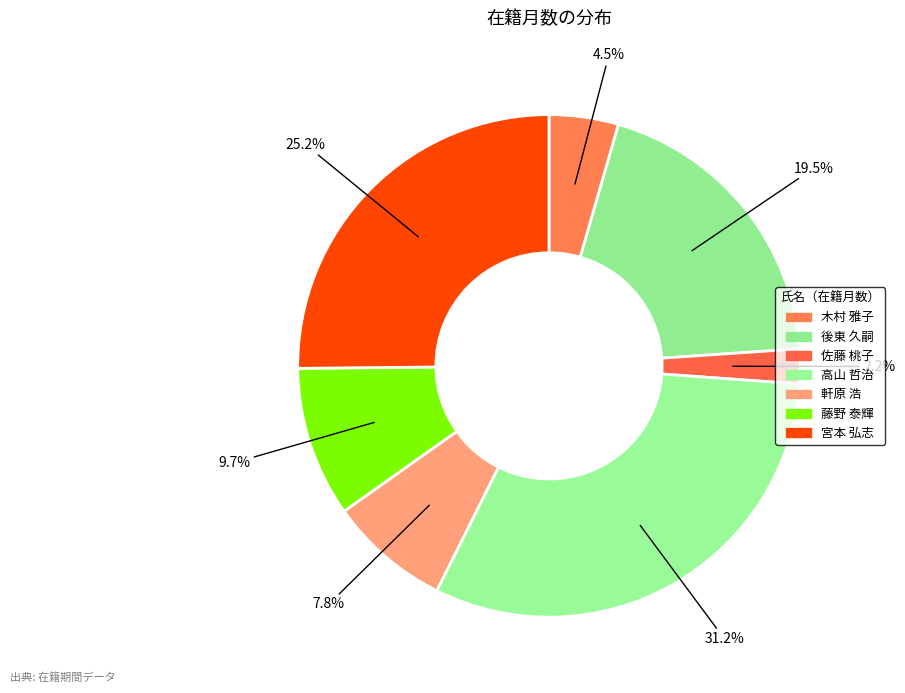

Is the sum of 後東 久嗣 and 高山 哲治 greater than half?

Yes